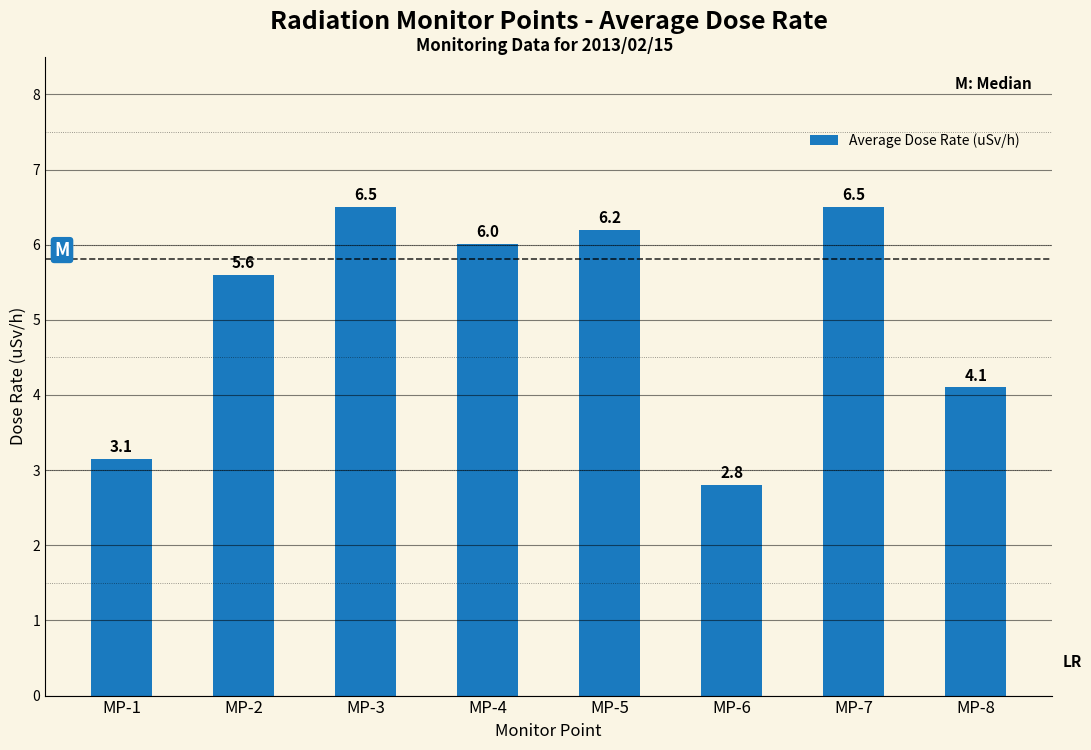

Count the number of data series in this chart.

1